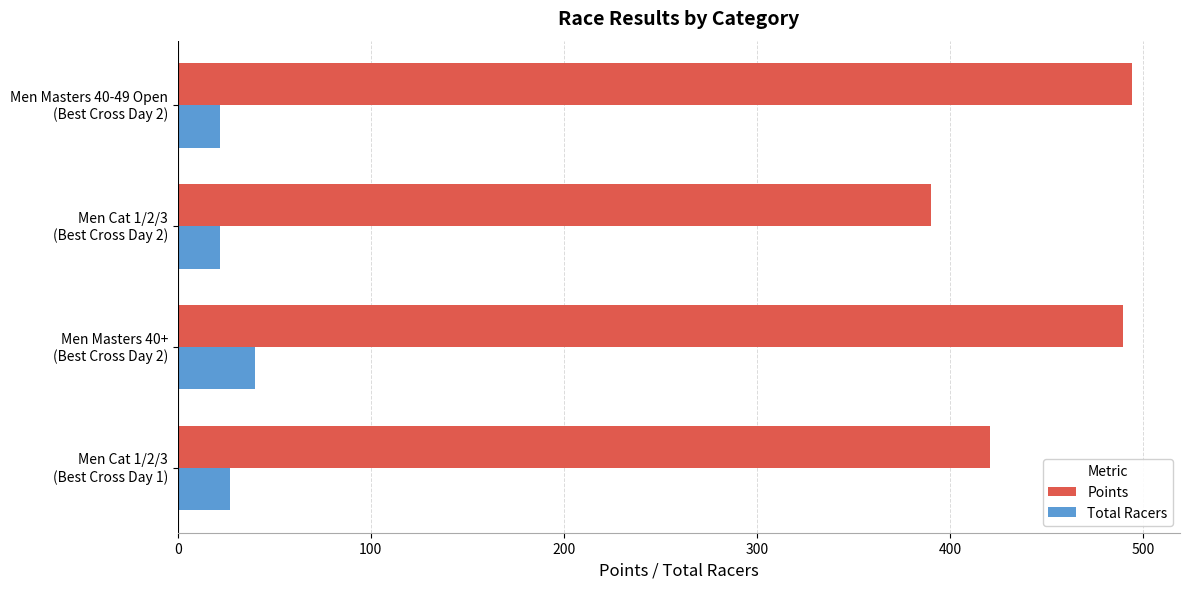

What is the sum of all Total Racers values?

111.0